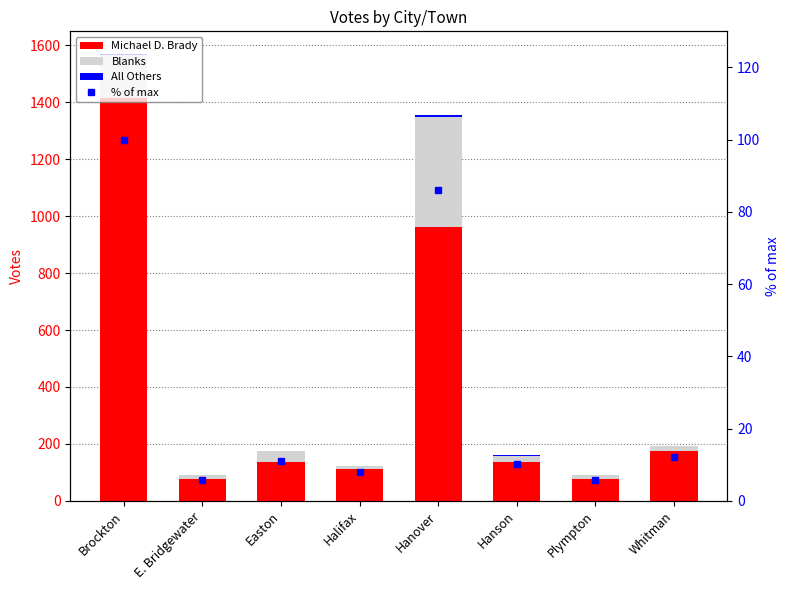

Rank the categories by Blanks value from highest to lowest.

Hanover, Brockton, Easton, Hanson, Whitman, E. Bridgewater, Plympton, Halifax